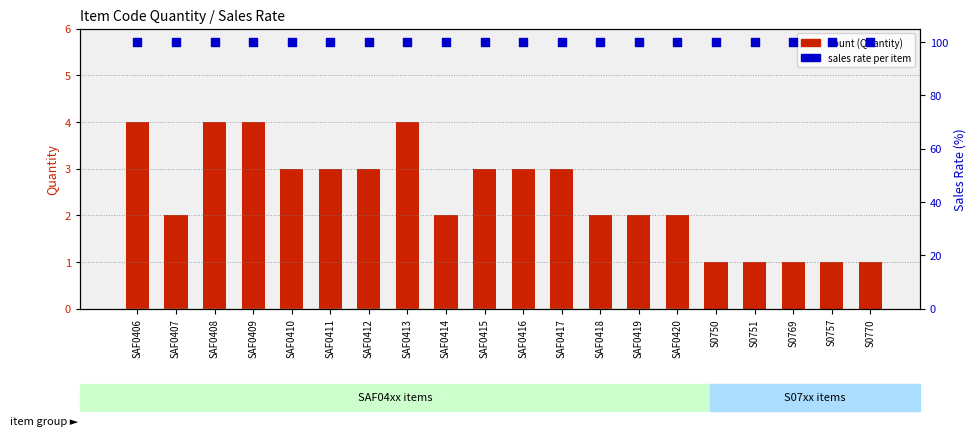

Which series has the largest Y range (max minus min)?

count